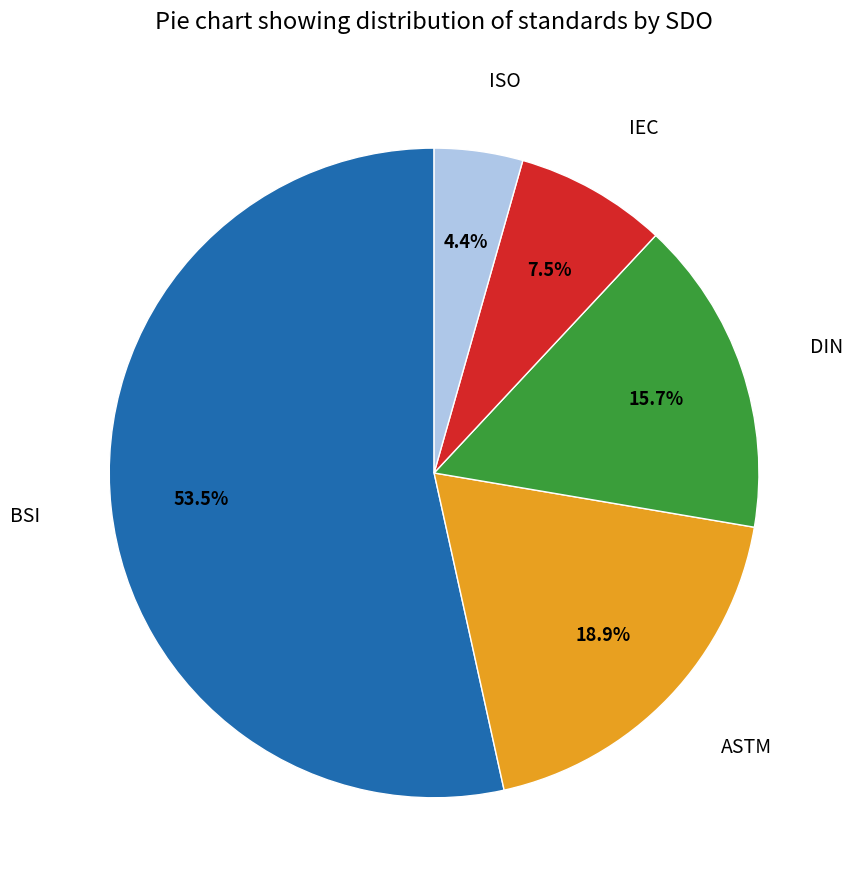

What is the total percentage of DIN and ISO?

20.1%